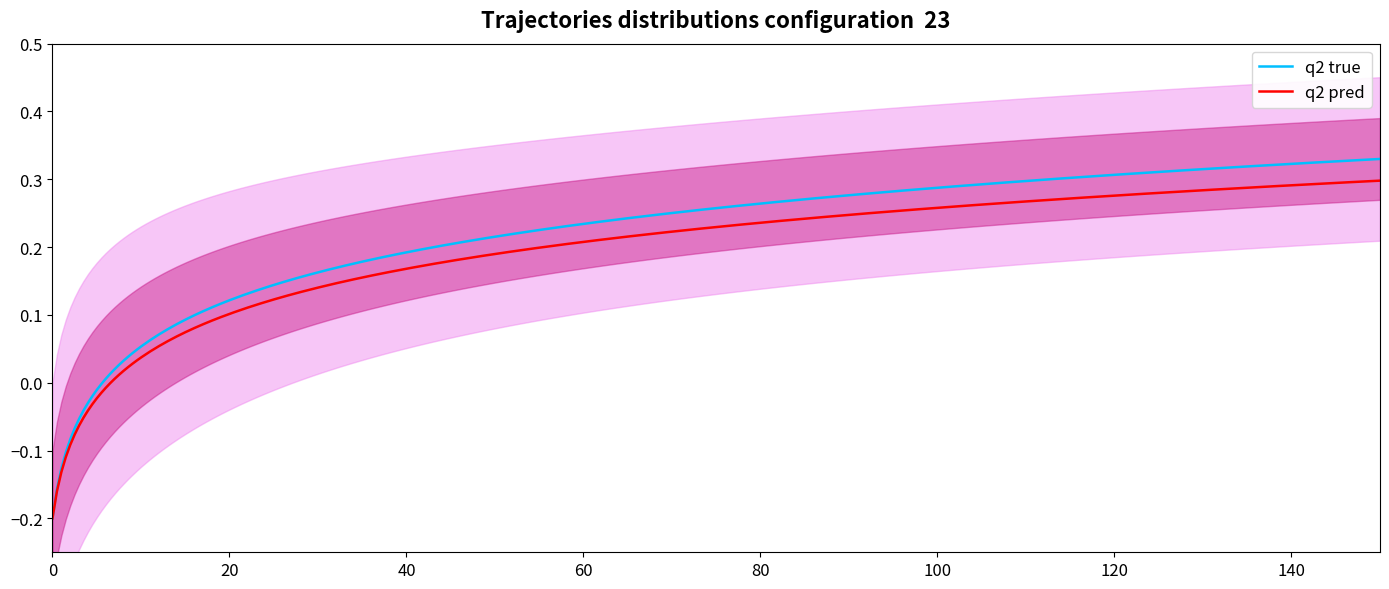

True or false: Min and Base Min cross at least once.

False